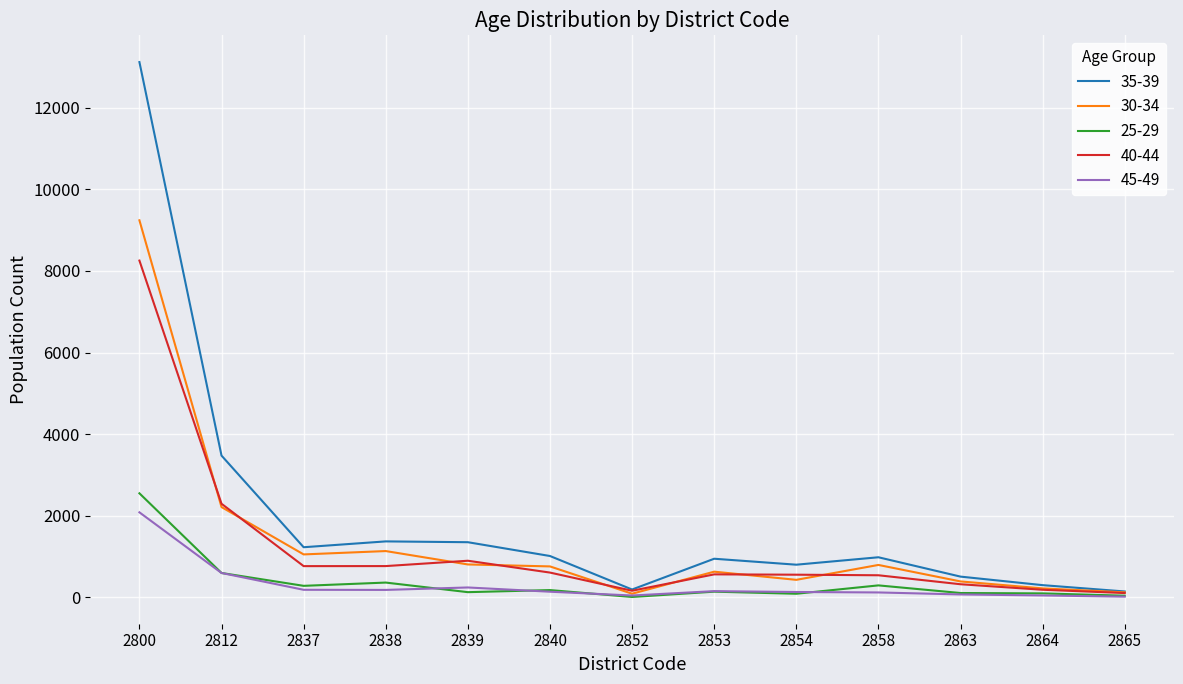

True or false: 35-39 has a value of 145 at 2865.

True